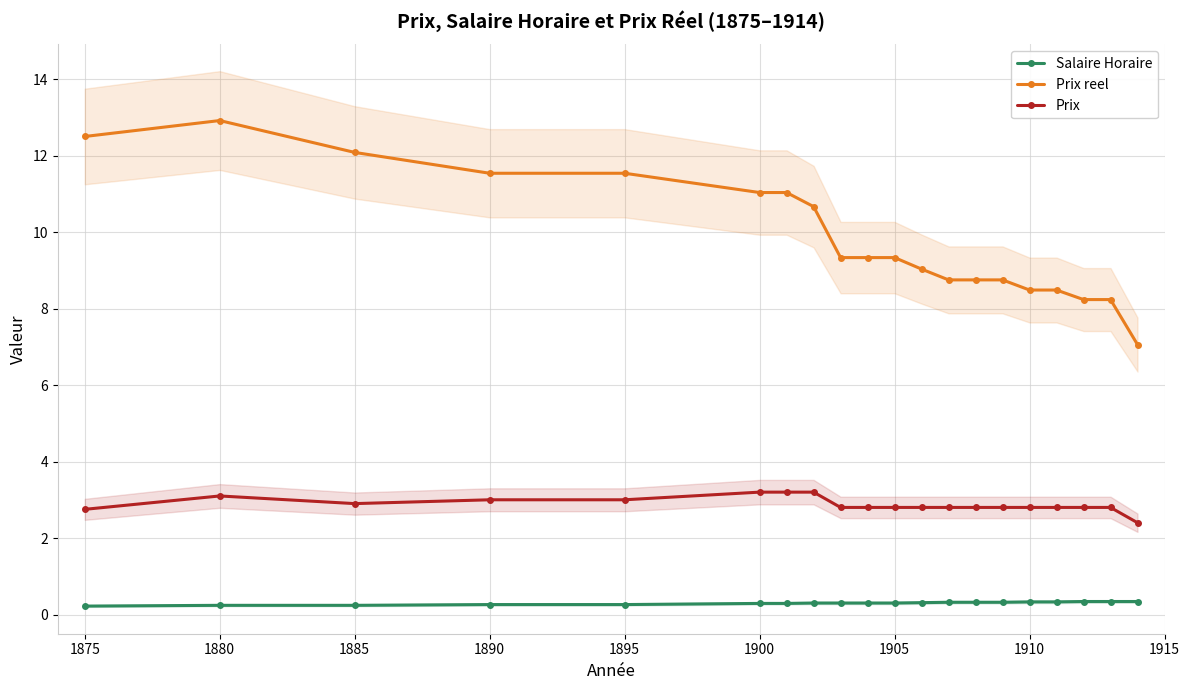

True or false: Prix and Prix reel intersect in this chart.

False